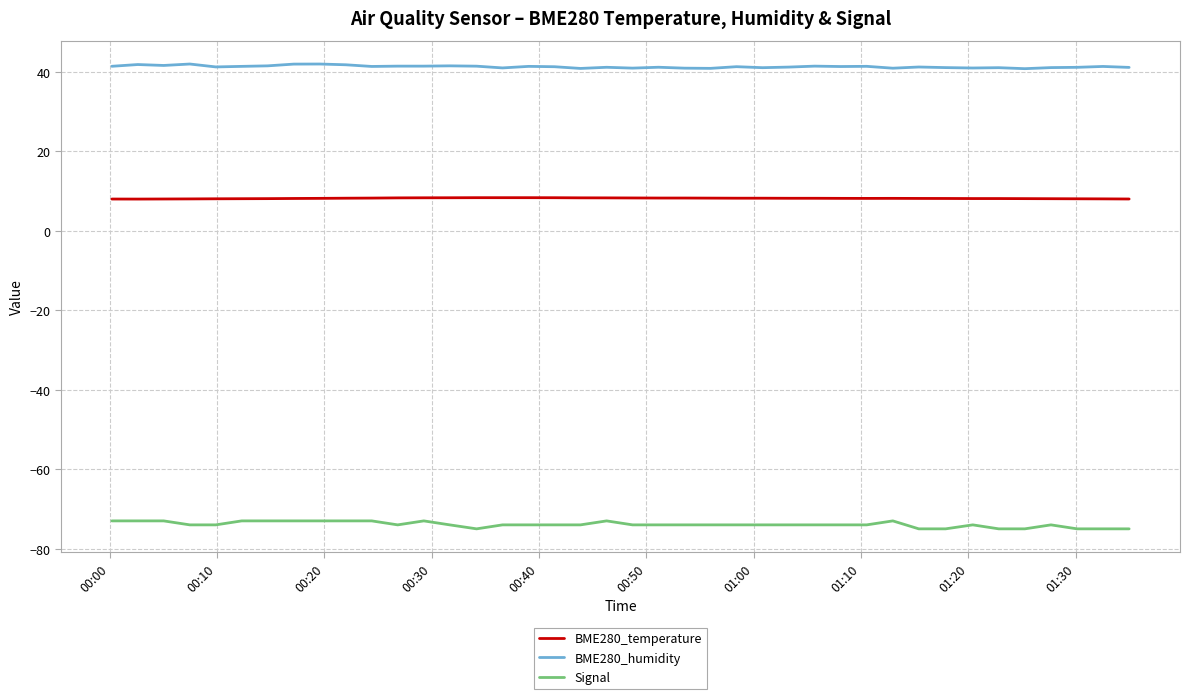

Which series has the largest total across all categories?

BME280_humidity